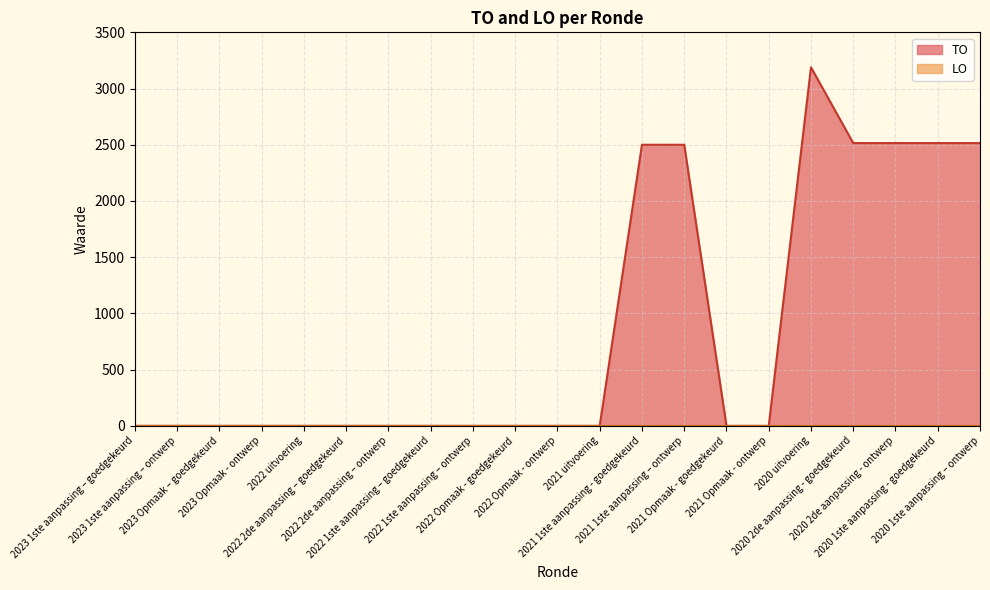

Which category has the lowest value across all series?

2023 1ste aanpassing – goedgekeurd